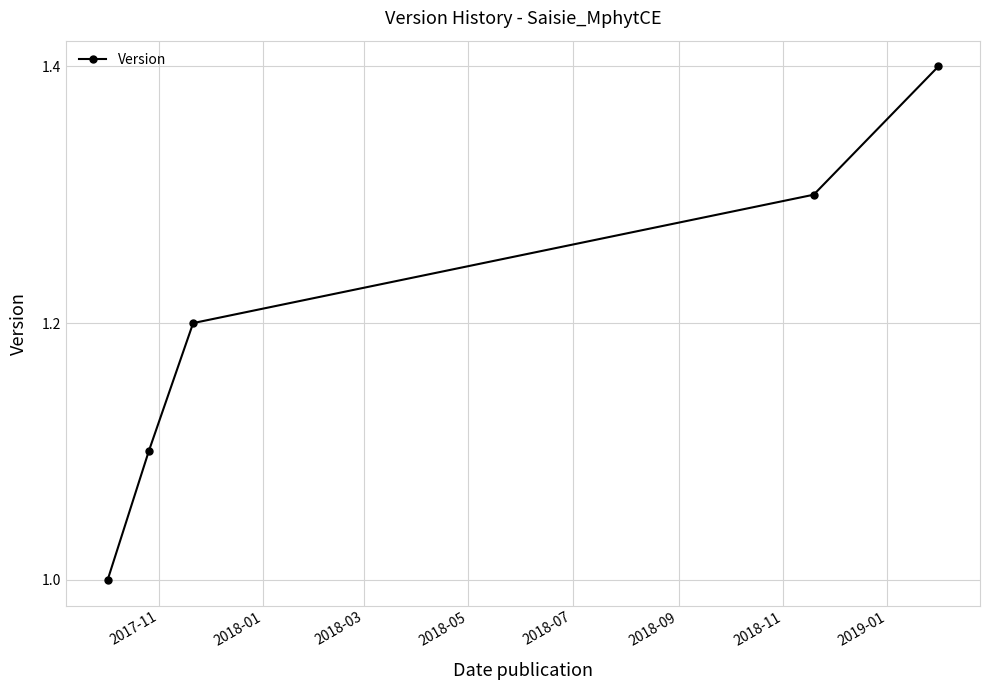

Reading left to right, what are all the values shown in this chart?

1.0	1.1	1.2	1.3	1.4